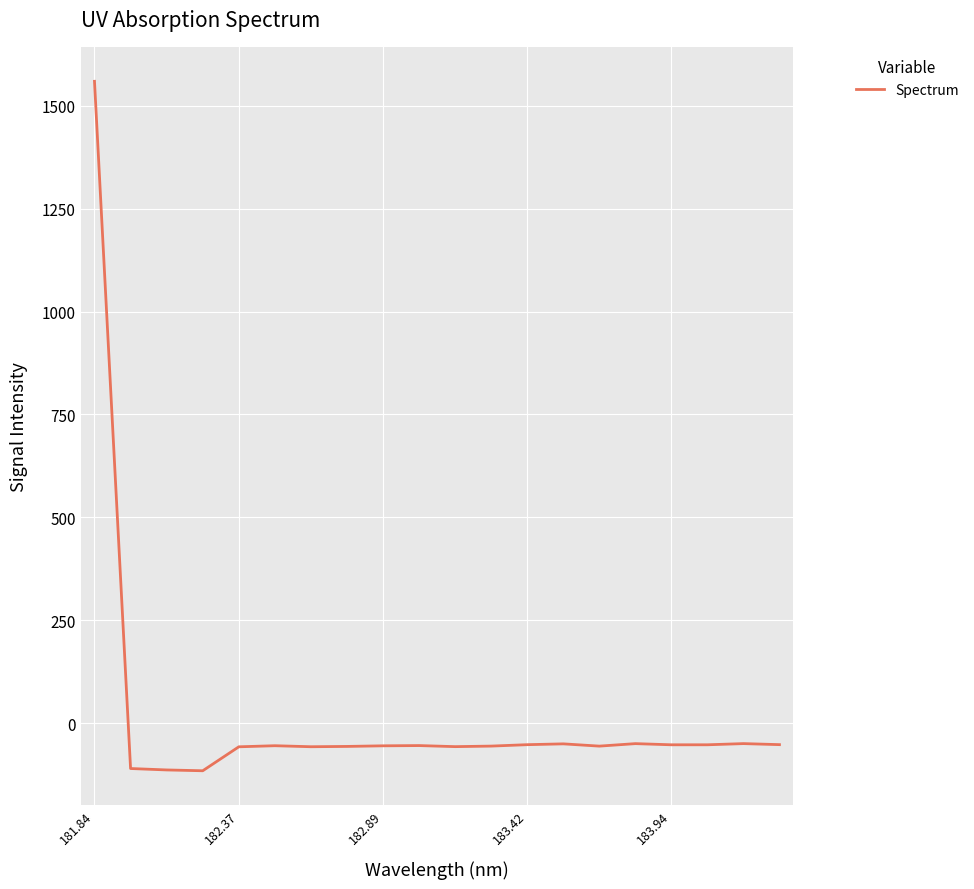

What is the smallest value displayed?

-115.4